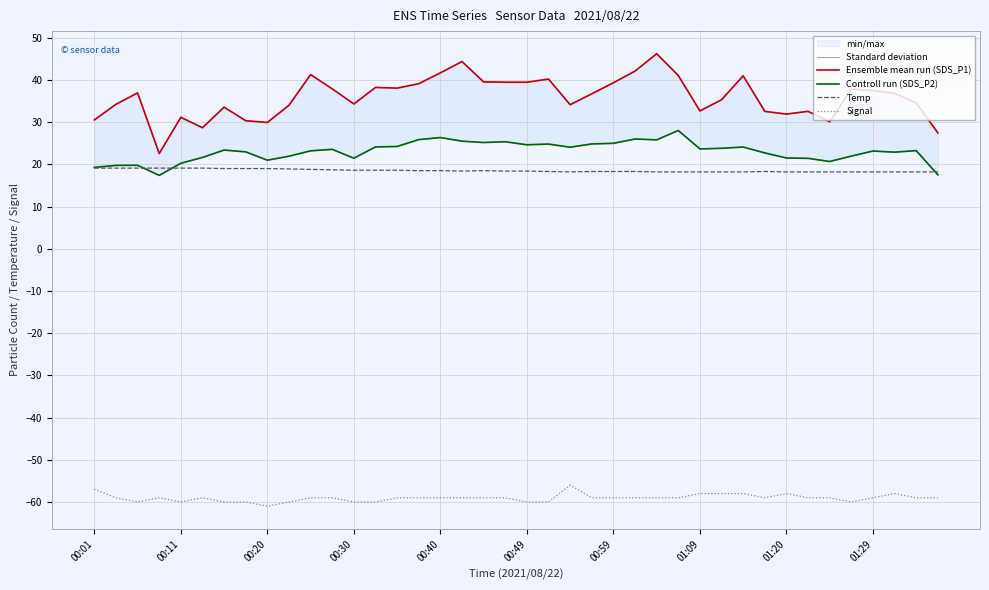

How many categories are shown in the chart?

40